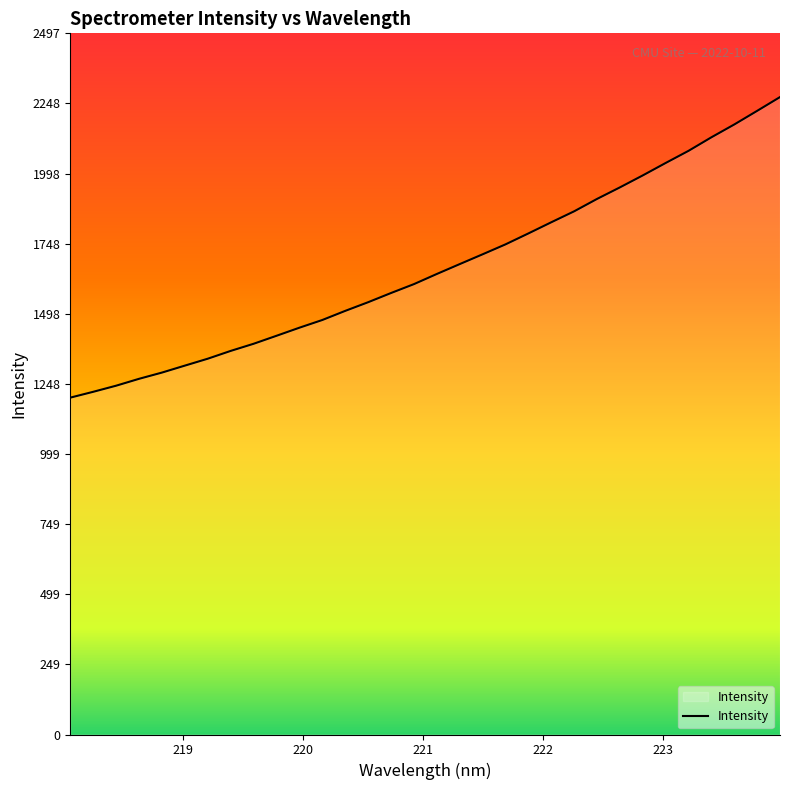

What is the difference between the values at 218.6332 and 222.6447?

682.0